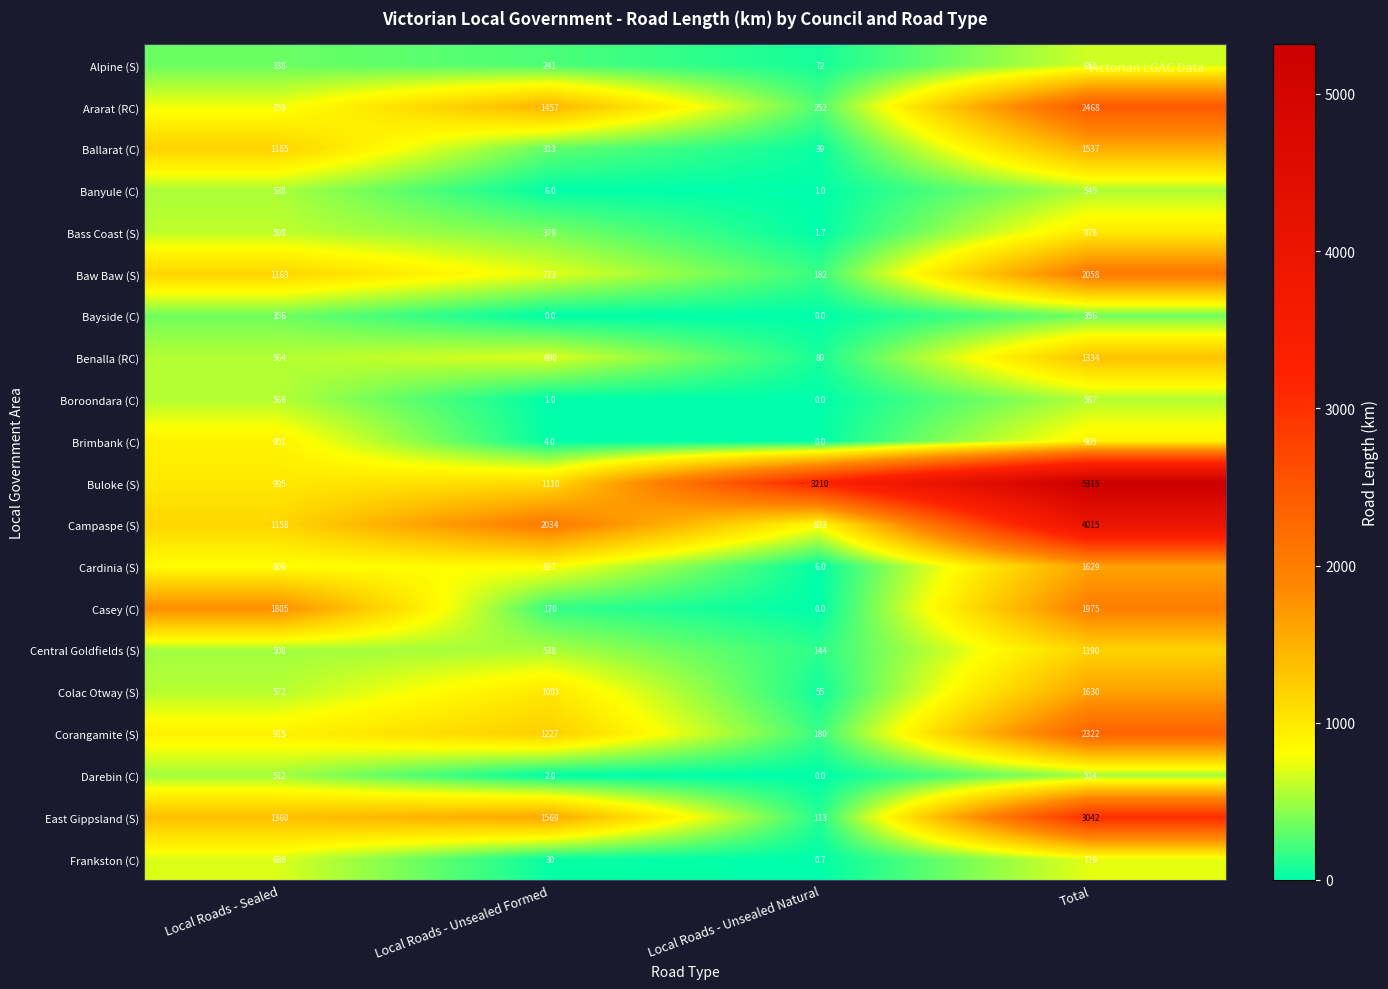

Count the Ararat (RC) values in the range 759 to 2468.

3